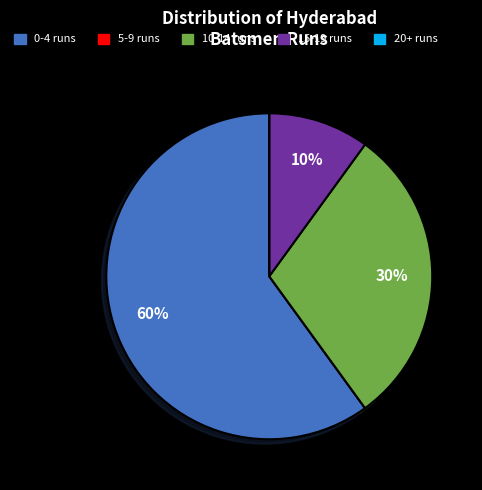

To the nearest percent, what is the difference between the largest and smallest slice percentages?

60%